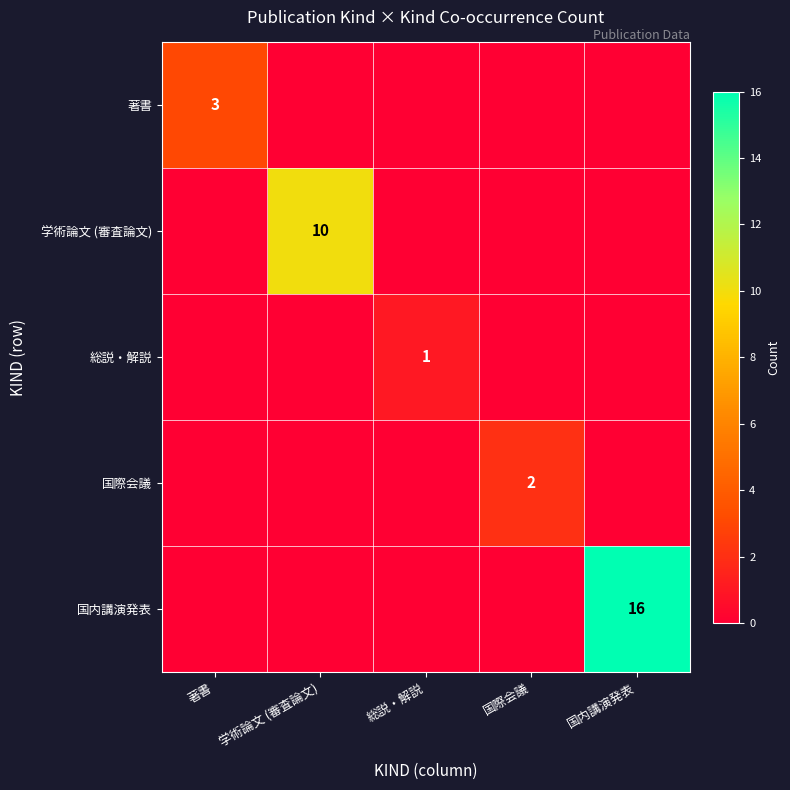

The 国内講演発表 series shows 6 at 国内講演発表. True or false?

False